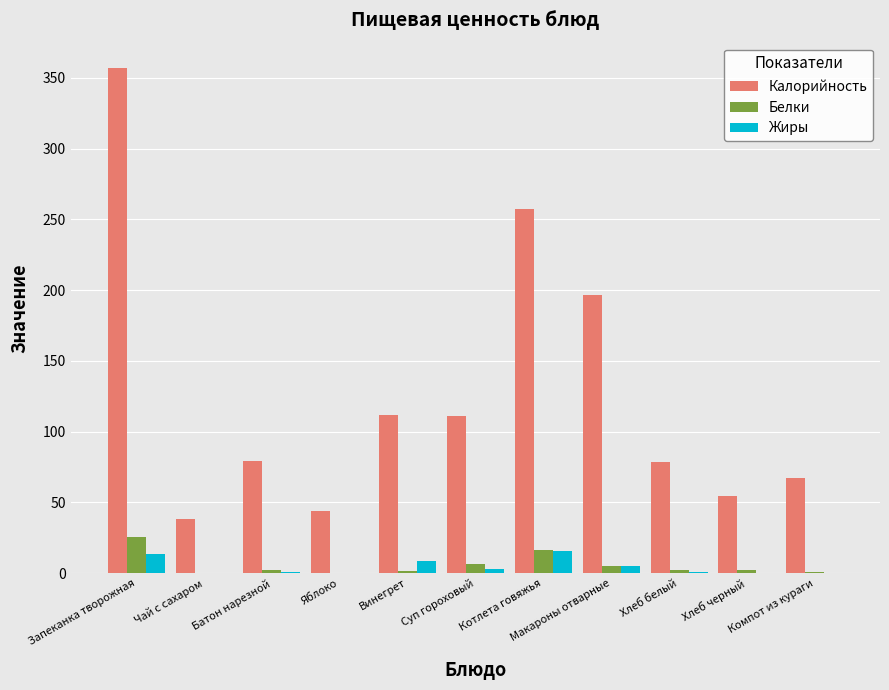

What is the greatest value displayed?

357.0